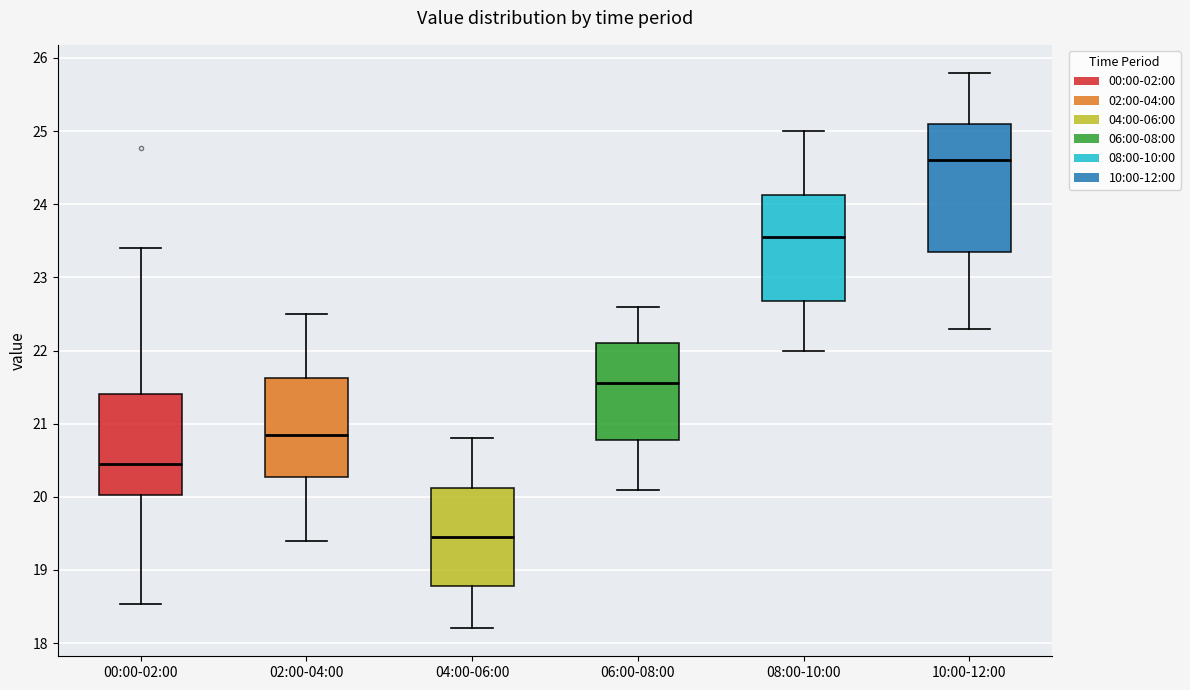

Reading left to right, read every box against the y-axis: the position of its median line, the range the box covers, and the ends of its whiskers. The values are not printed on the chart, so give them approximately, as read against the axis.

00:00-02:00: median 20.5, box 20.0 to 21.4, whiskers 18.5 to 23.4
02:00-04:00: median 20.9, box 20.3 to 21.6, whiskers 19.4 to 22.5
04:00-06:00: median 19.5, box 18.8 to 20.1, whiskers 18.2 to 20.8
06:00-08:00: median 21.6, box 20.8 to 22.1, whiskers 20.1 to 22.6
08:00-10:00: median 23.6, box 22.7 to 24.1, whiskers 22.0 to 25.0
10:00-12:00: median 24.6, box 23.4 to 25.1, whiskers 22.3 to 25.8